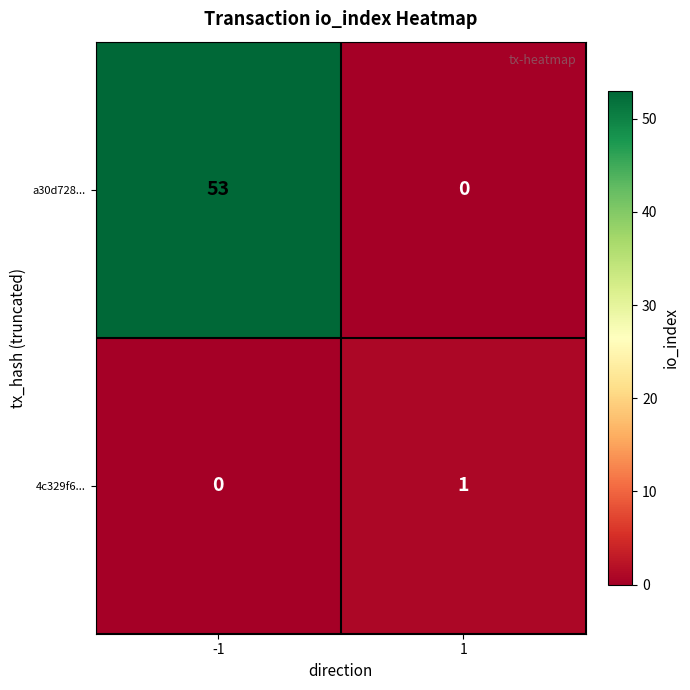

The a30d728... series shows 14 at -1. True or false?

False